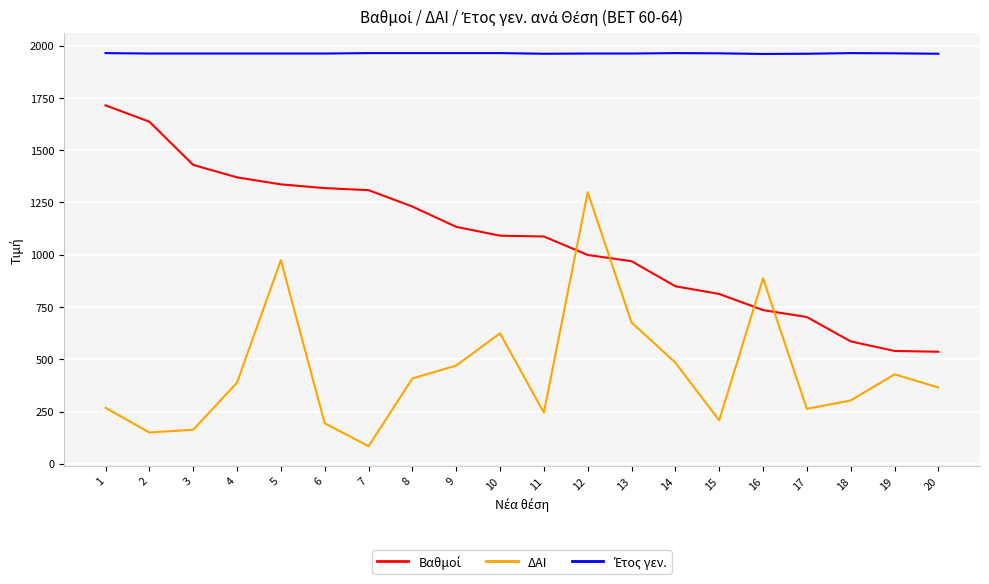

What is the greatest value displayed?

1964.0